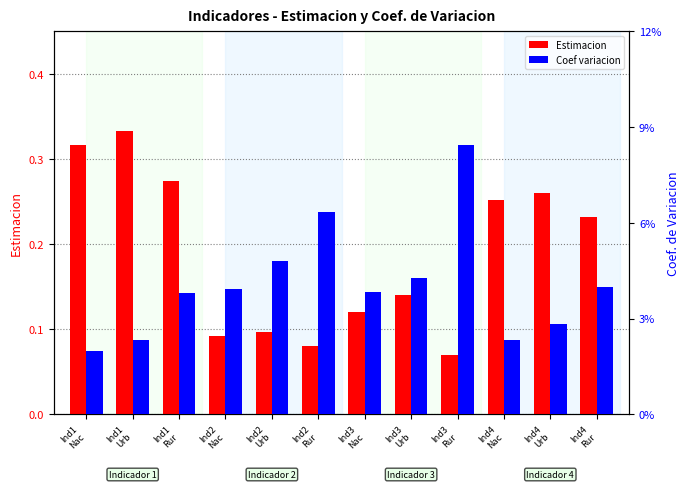

What is the label of the 1st bar from the left?

Ind1
Nac